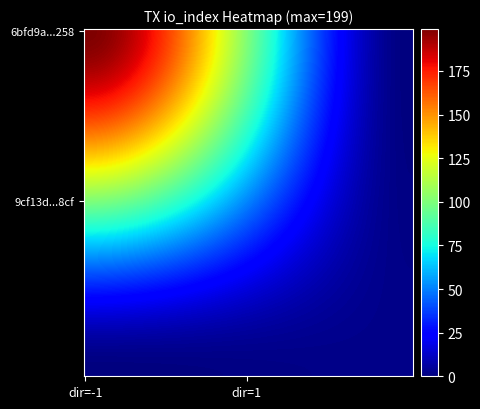

Reading left to right, transcribe all the data shown in this chart.

6bfd9a850230d655a5d569c917642039d3a4258: -1	199
9cf13da6f24dc8f3a79fd2fb19871b7bd9888cf: 1	2